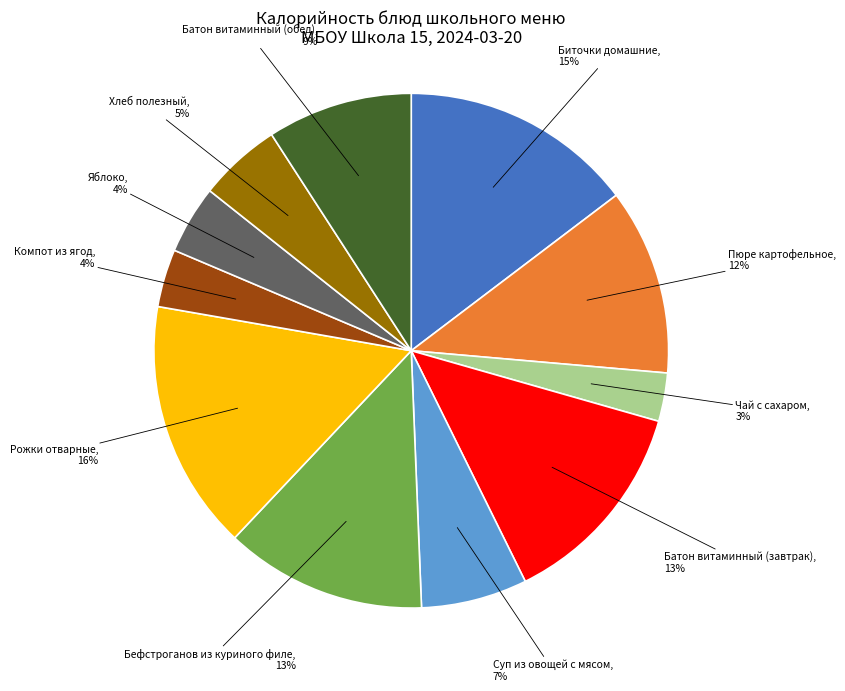

How many slices are in this pie chart?

11